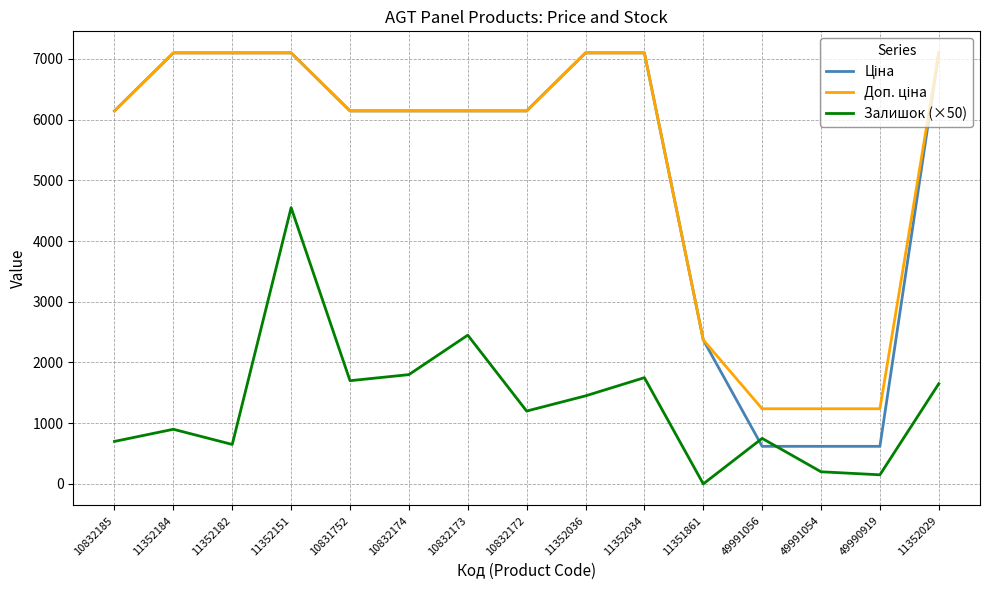

What is the total value across all series at 49991054?

2056.9